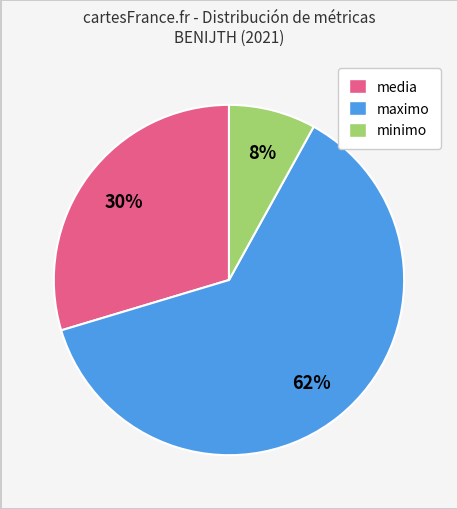

Is there a majority slice in this chart?

Yes